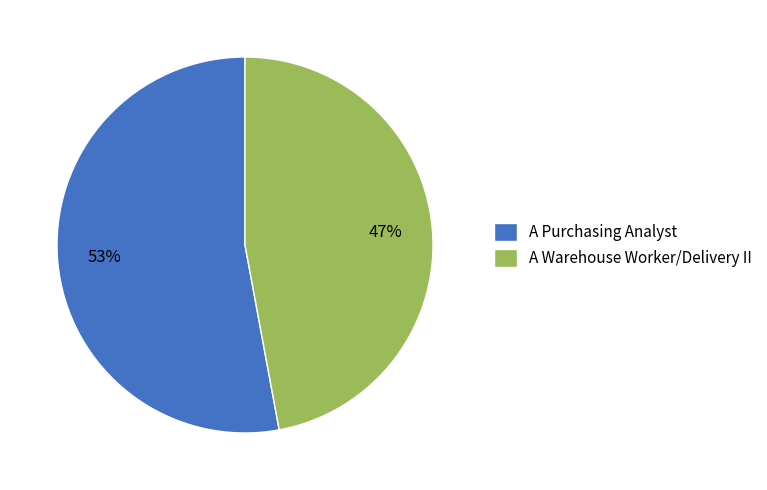

Count the number of slices in the pie.

2